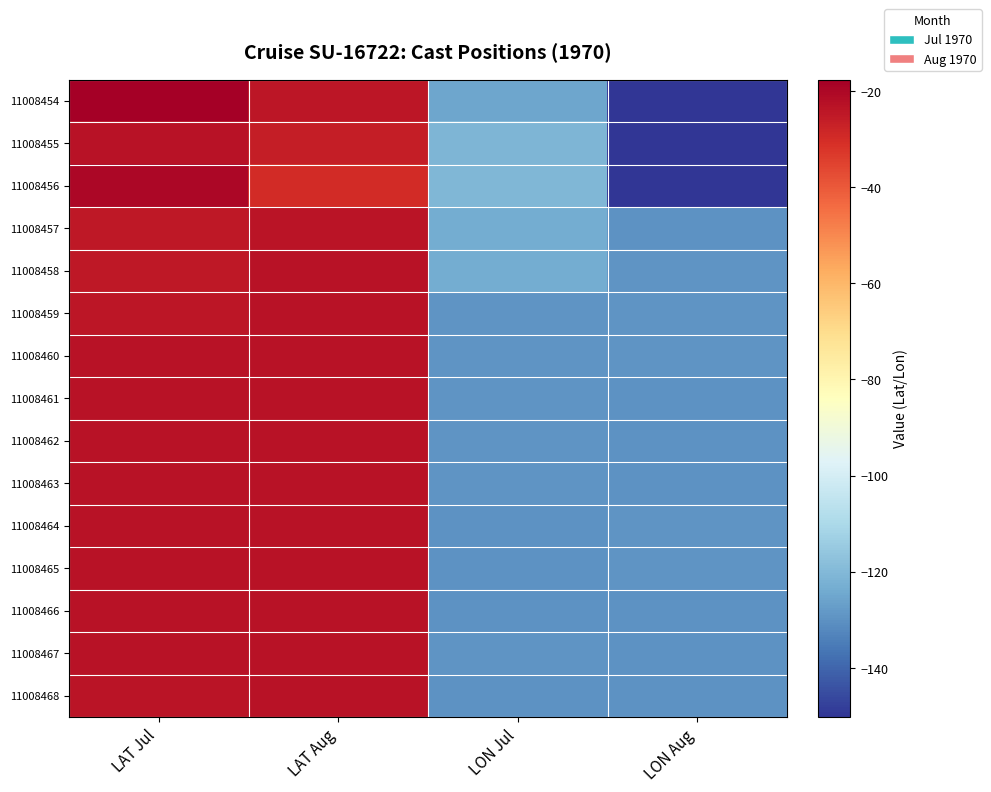

Reading right to left, what are all the values shown in this chart?

11008454: LON Aug=-150.1	LON Jul=-125.3	LAT Aug=-24.0	LAT Jul=-17.6
11008455: LON Aug=-150.2	LON Jul=-120.8	LAT Aug=-26.0	LAT Jul=-23.1
11008456: LON Aug=-150.0	LON Jul=-120.5	LAT Aug=-29.7	LAT Jul=-20.1
11008457: LON Aug=-129.6	LON Jul=-123.5	LAT Aug=-23.4	LAT Jul=-24.5
11008458: LON Aug=-129.3	LON Jul=-123.5	LAT Aug=-23.0	LAT Jul=-24.5
11008459: LON Aug=-129.3	LON Jul=-129.5	LAT Aug=-22.9	LAT Jul=-24.0
11008460: LON Aug=-129.5	LON Jul=-129.3	LAT Aug=-23.0	LAT Jul=-22.9
11008461: LON Aug=-129.5	LON Jul=-129.4	LAT Aug=-23.1	LAT Jul=-23.0
11008462: LON Aug=-129.6	LON Jul=-129.4	LAT Aug=-23.1	LAT Jul=-23.0
11008463: LON Aug=-129.6	LON Jul=-129.5	LAT Aug=-23.1	LAT Jul=-23.0
11008464: LON Aug=-129.3	LON Jul=-129.5	LAT Aug=-23.0	LAT Jul=-23.1
11008465: LON Aug=-129.5	LON Jul=-129.6	LAT Aug=-23.0	LAT Jul=-23.1
11008466: LON Aug=-129.5	LON Jul=-129.6	LAT Aug=-23.1	LAT Jul=-23.1
11008467: LON Aug=-129.6	LON Jul=-129.3	LAT Aug=-23.1	LAT Jul=-23.0
11008468: LON Aug=-129.6	LON Jul=-129.6	LAT Aug=-23.1	LAT Jul=-23.4